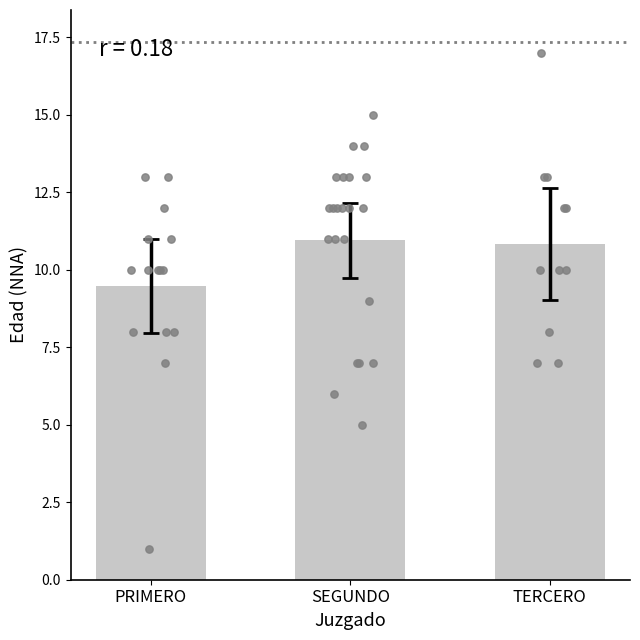

What is the change in value from PRIMERO to SEGUNDO?

+1.5